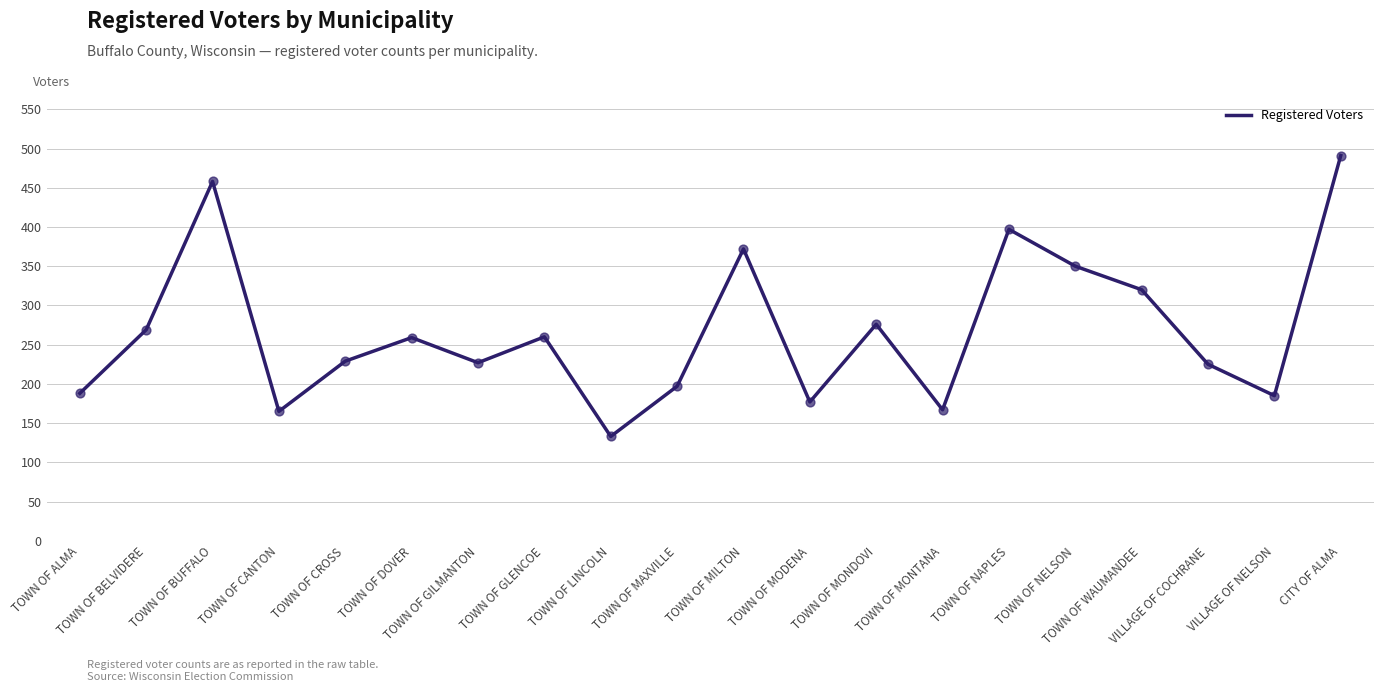

What is the change in value from TOWN OF LINCOLN to TOWN OF WAUMANDEE?

+187